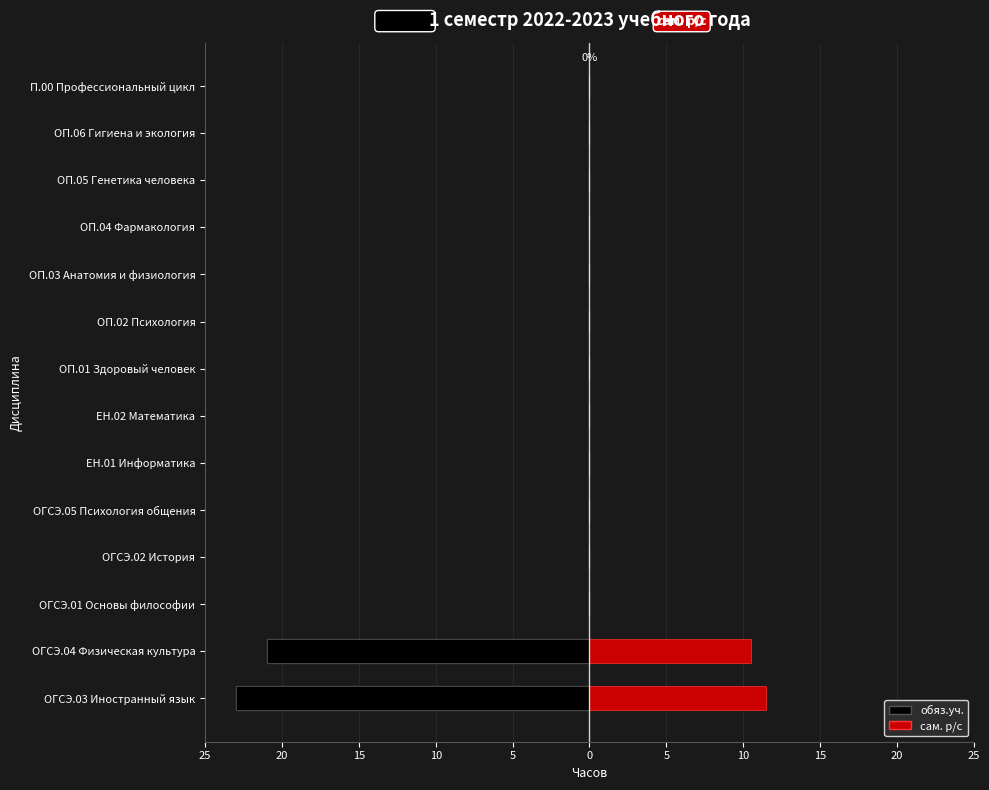

Which series changed the most between ОГСЭ.03 Иностранный язык and ОП.04 Фармакология?

обяз.уч.